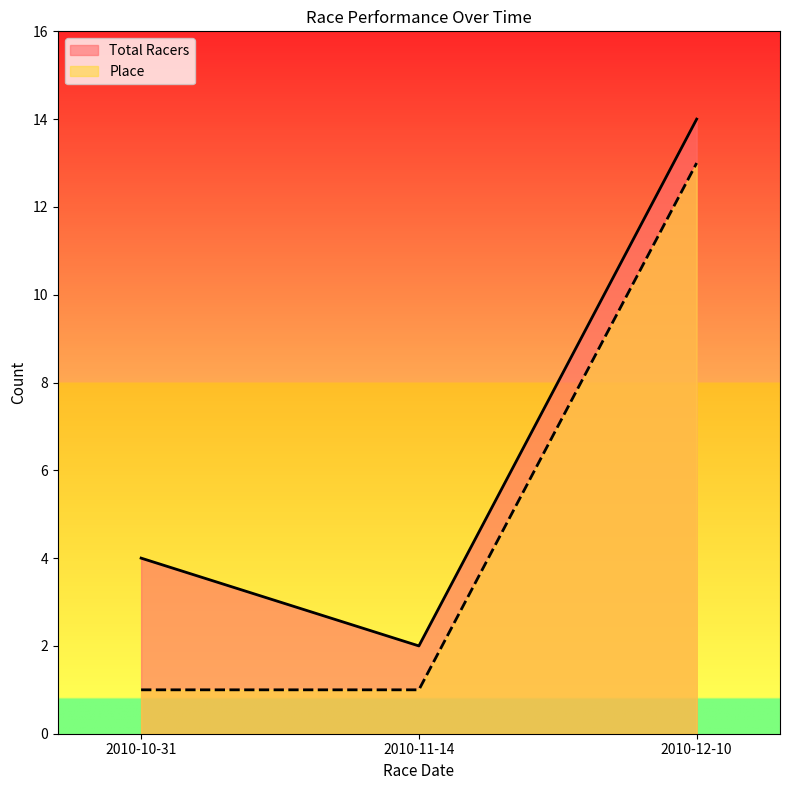

Is the value of Place at 2010-12-10 greater than the value of Total Racers at 2010-10-31?

Yes